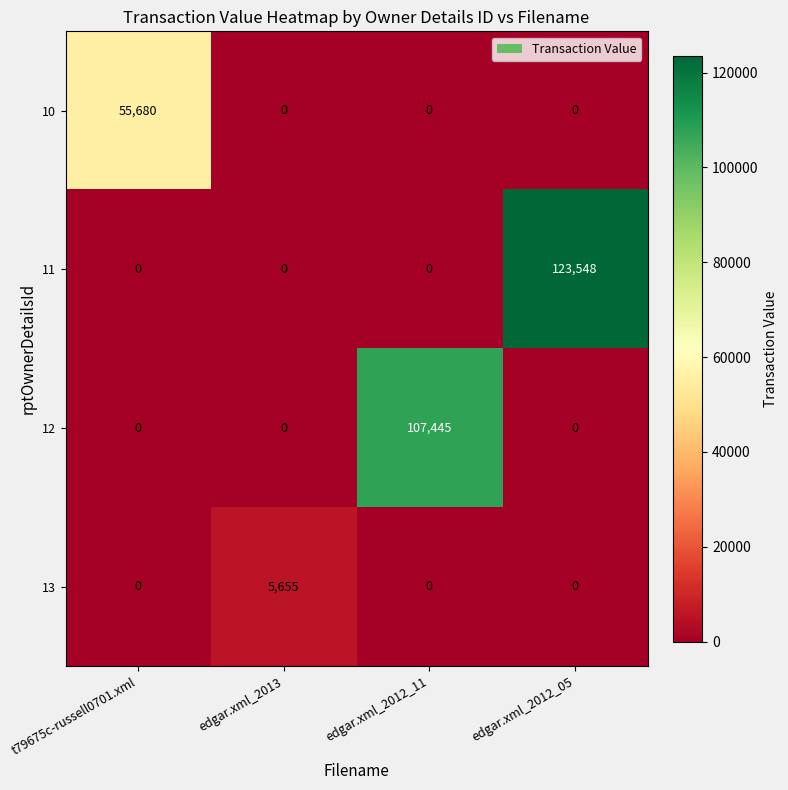

What is the sum of all 11 values?

123548